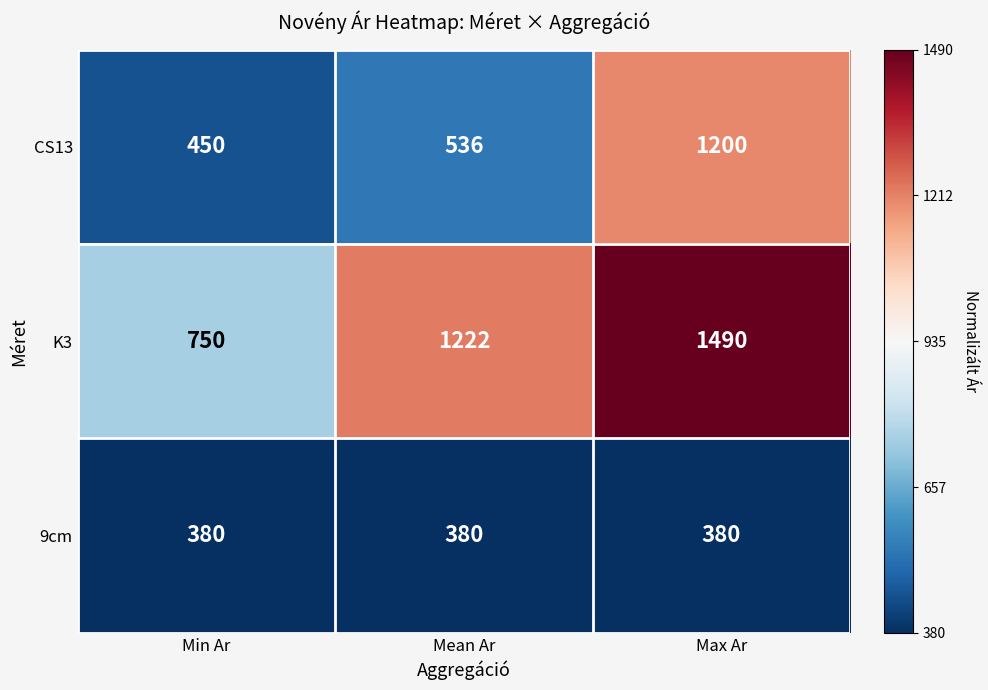

At which category is the sum across all series the highest?

Max Ar